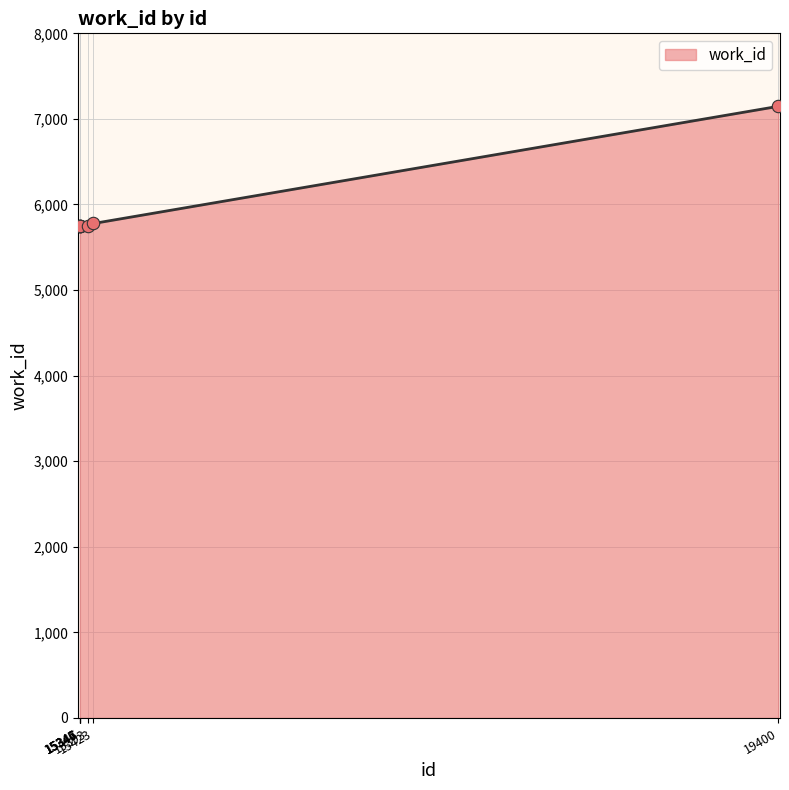

What is the sum of all values?

41667